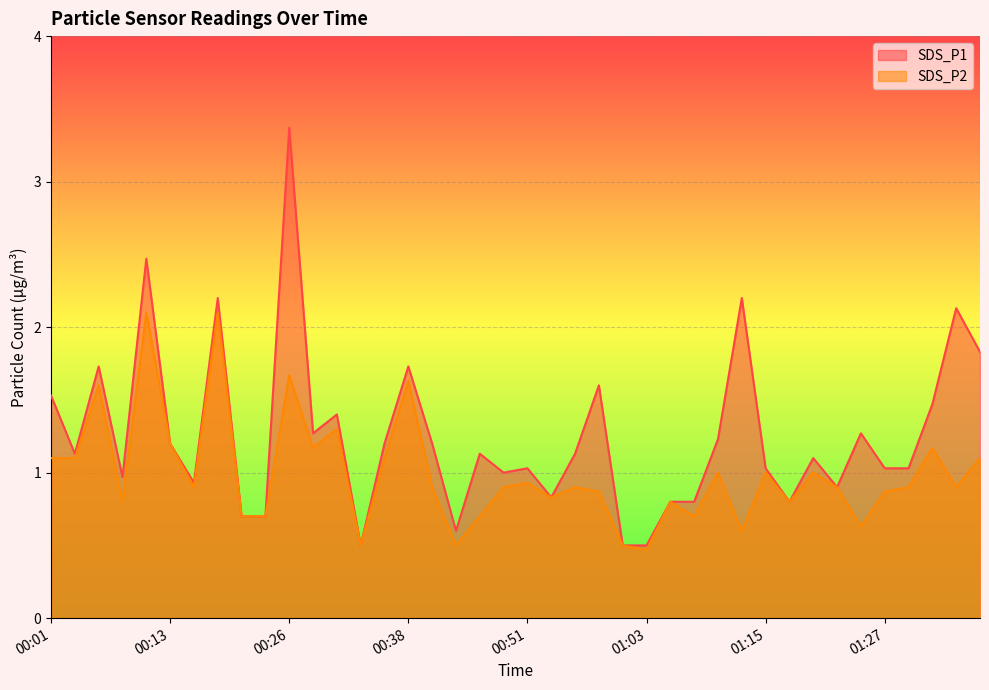

At which category does SDS_P2 reach its first local peak?

00:06